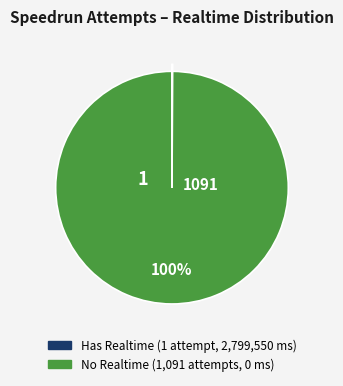

Is there any slice that represents more than half of the pie?

Yes